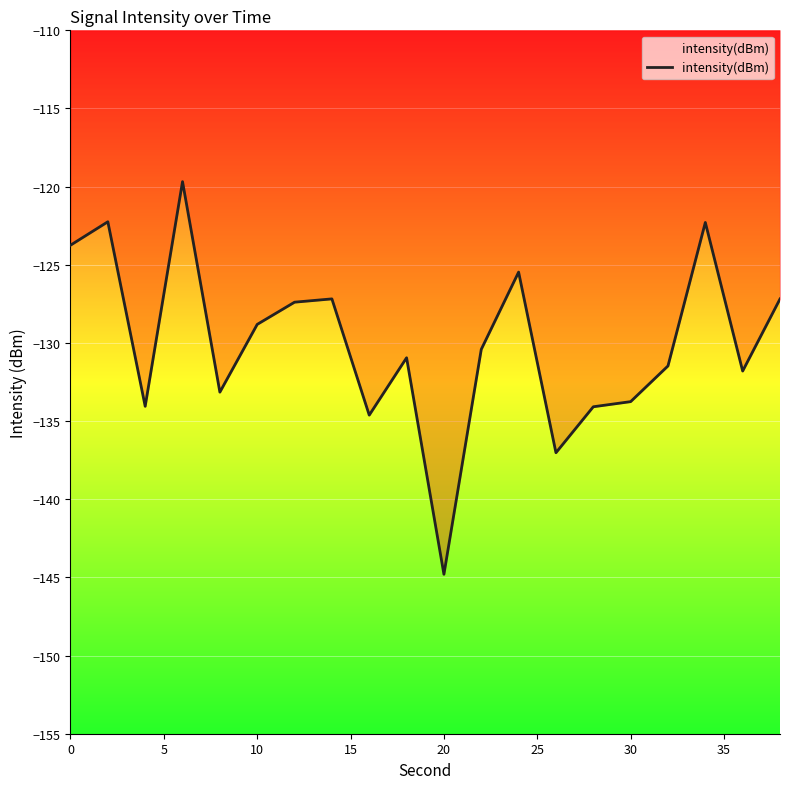

What is the minimum value shown in the chart?

-144.8